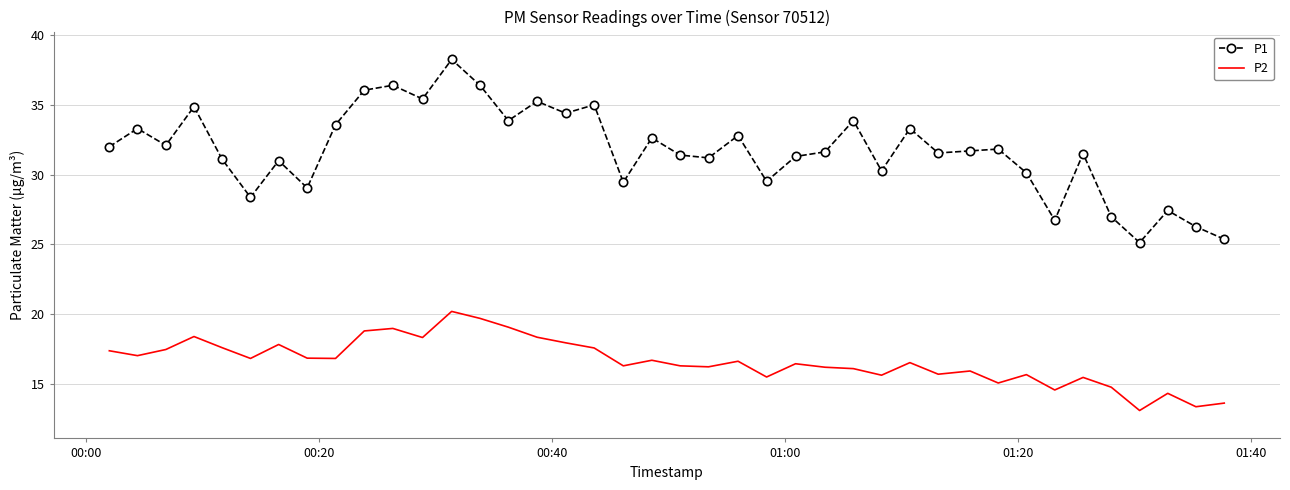

What is the difference between the maximum and minimum values in the P2 series?

7.1